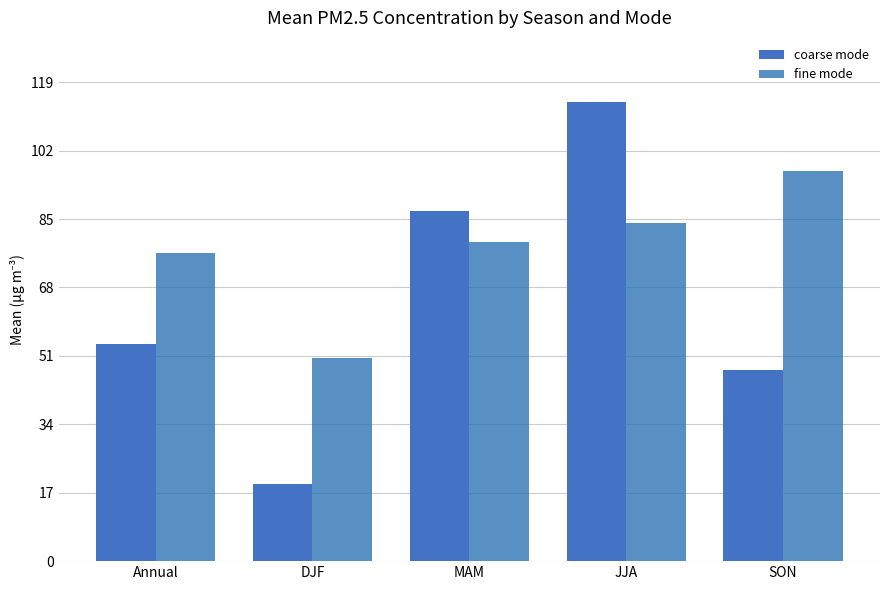

Reading left to right, extract all data points from this chart.

coarse mode: Annual=53.9	DJF=19.1	MAM=86.9	JJA=114.1	SON=47.4
fine mode: Annual=76.5	DJF=50.5	MAM=79.3	JJA=84.0	SON=97.0